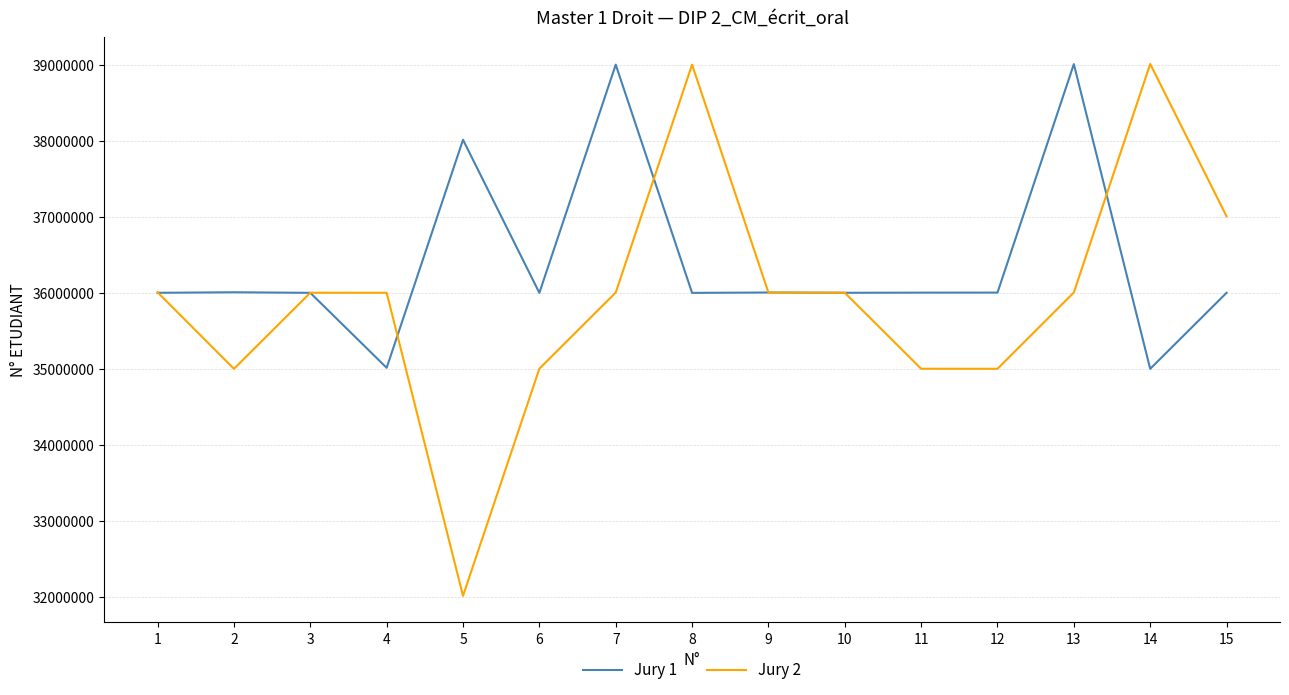

Where does the Jury 1 series first go above 36001602?

2